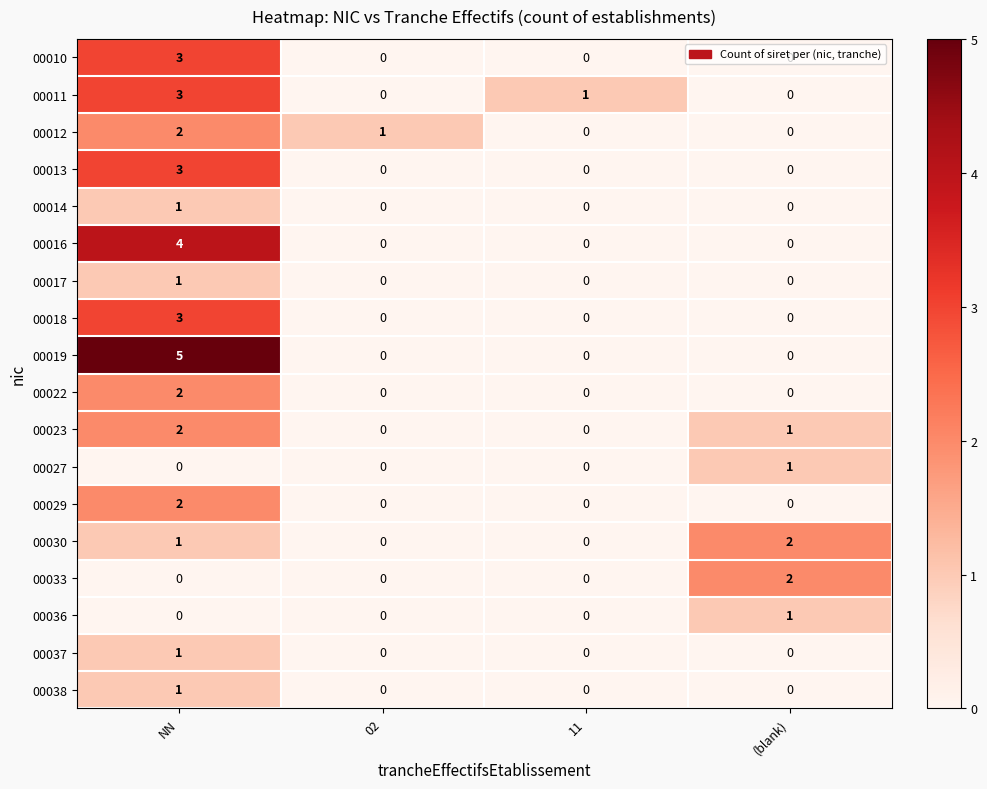

What is the sum of the 00011 values at 11 and NN?

4